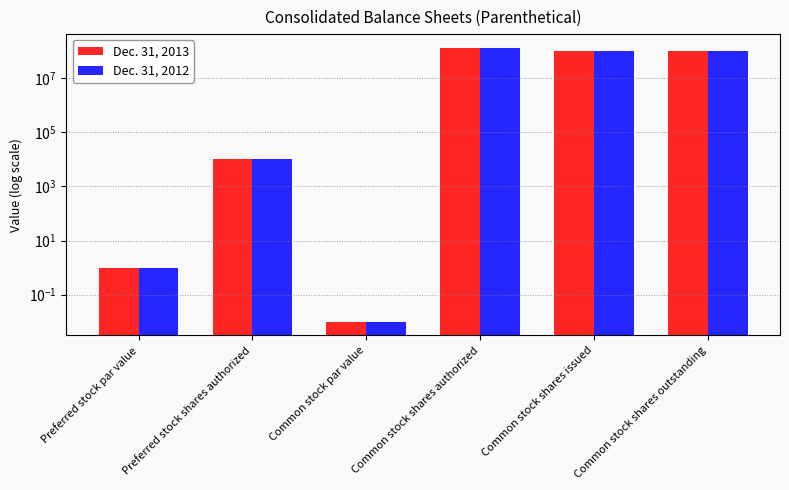

What is the difference between the Dec. 31, 2013 values at Common stock par value and Preferred stock shares authorized?

10000.0